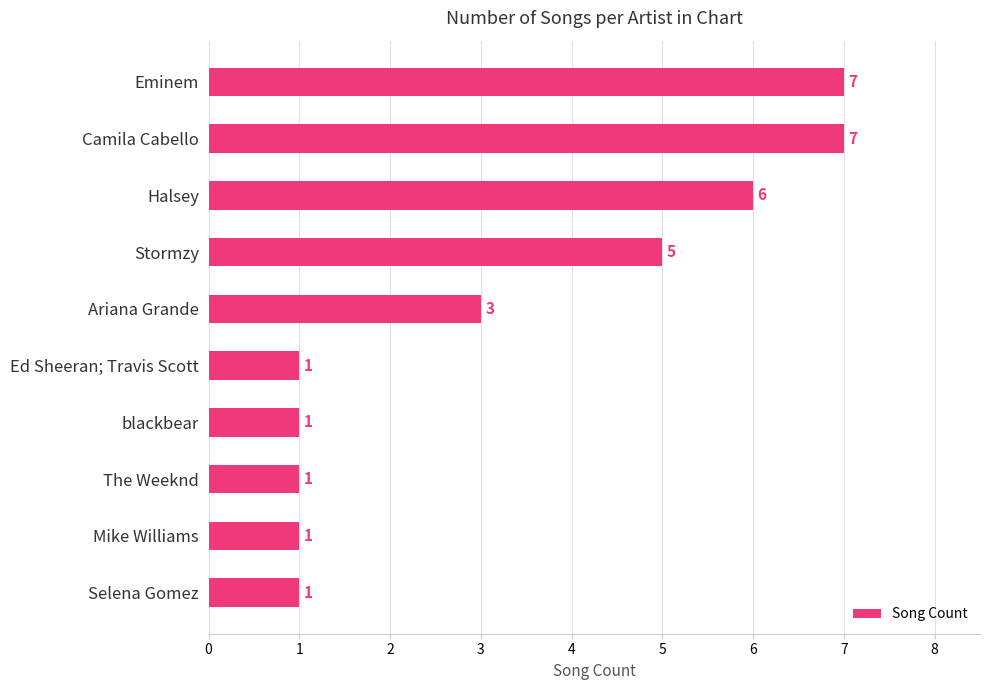

What is the sum of the values at The Weeknd and Stormzy?

6